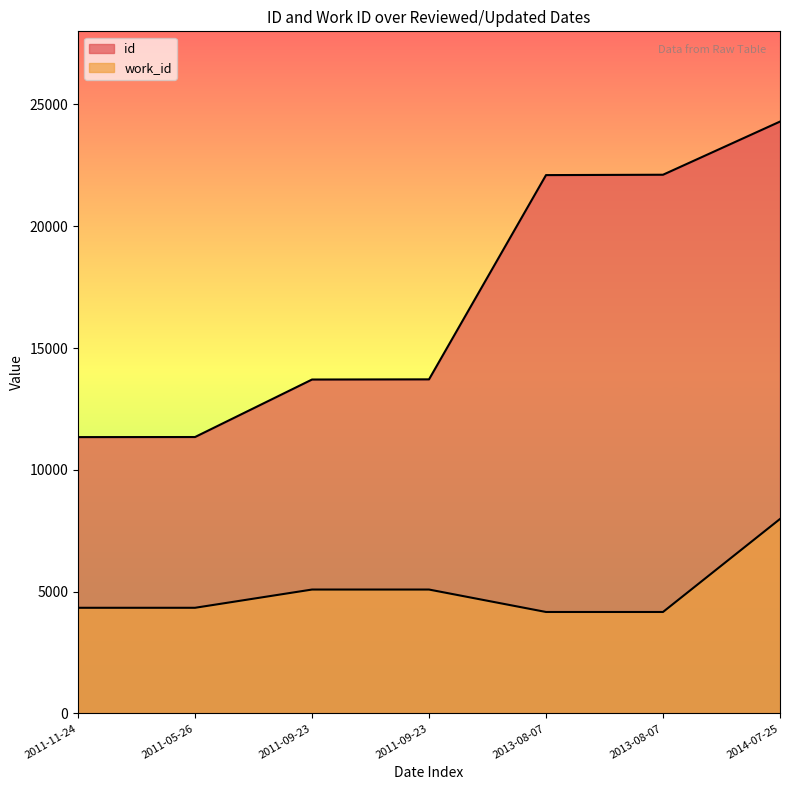

What is the sum of the id values at 2011-09-23 and 2011-09-23?

27423